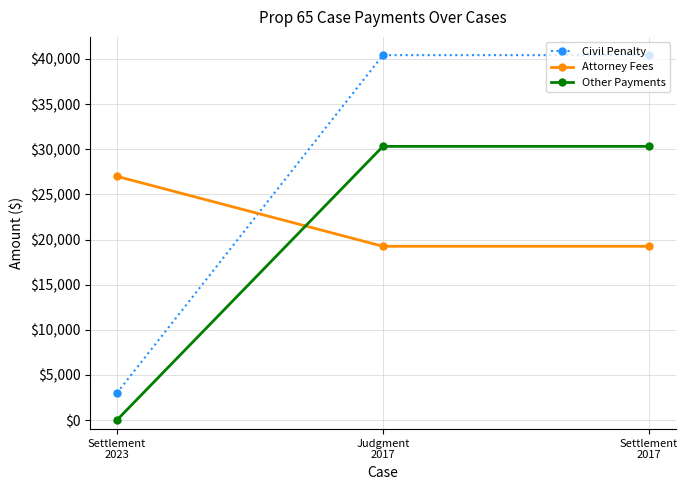

What is the average value of the Other Payments series?

20214